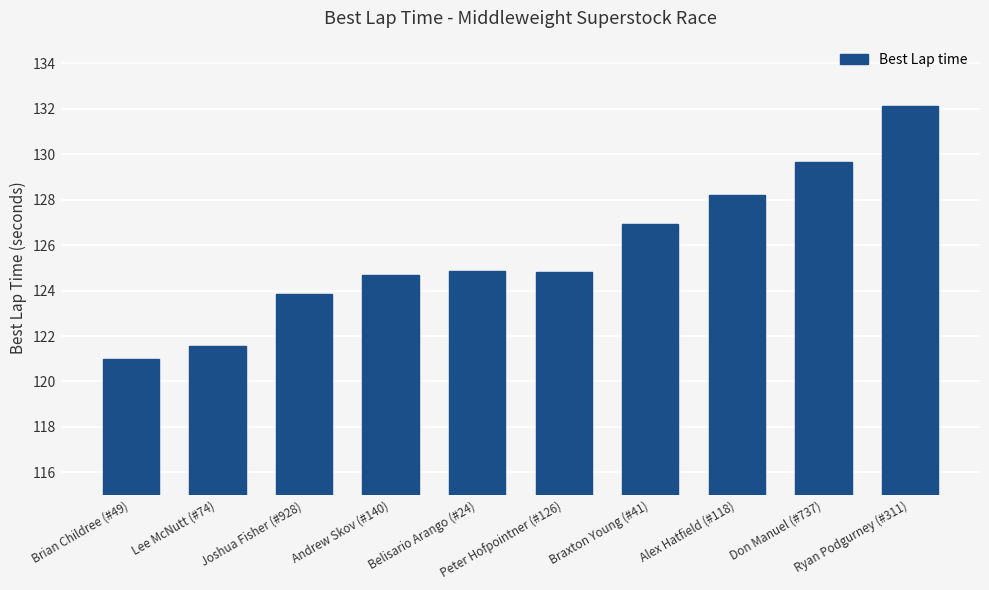

What is the label of the 3rd bar from the left?

Joshua Fisher (#928)